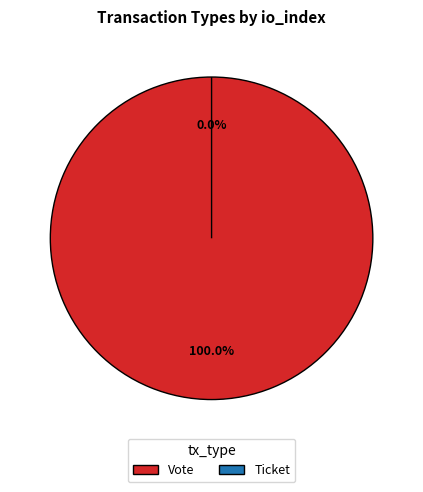

What percentage is the Vote slice, to the nearest percent?

100%